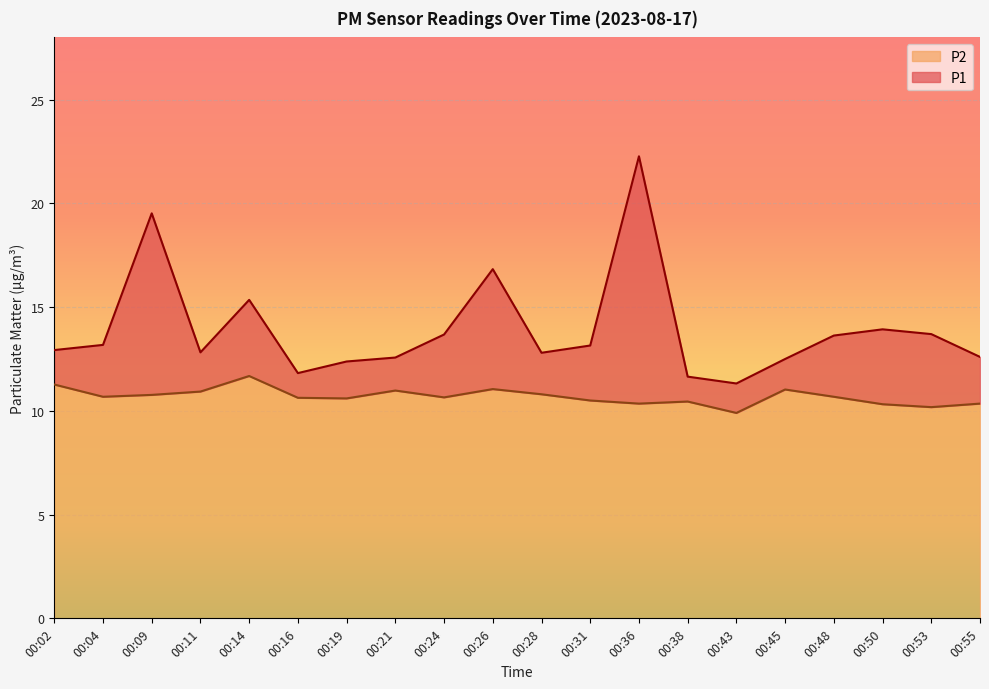

The value of P2 at 00:43 is 17.3. True or false?

False